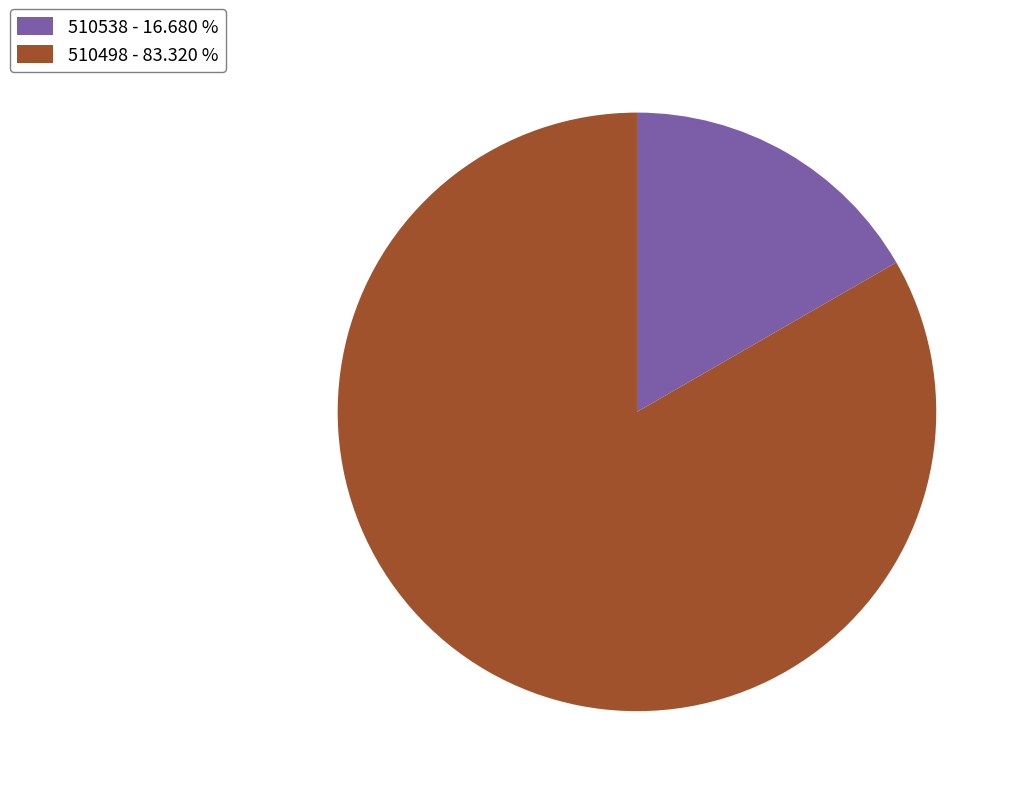

Is there a majority slice in this chart?

Yes